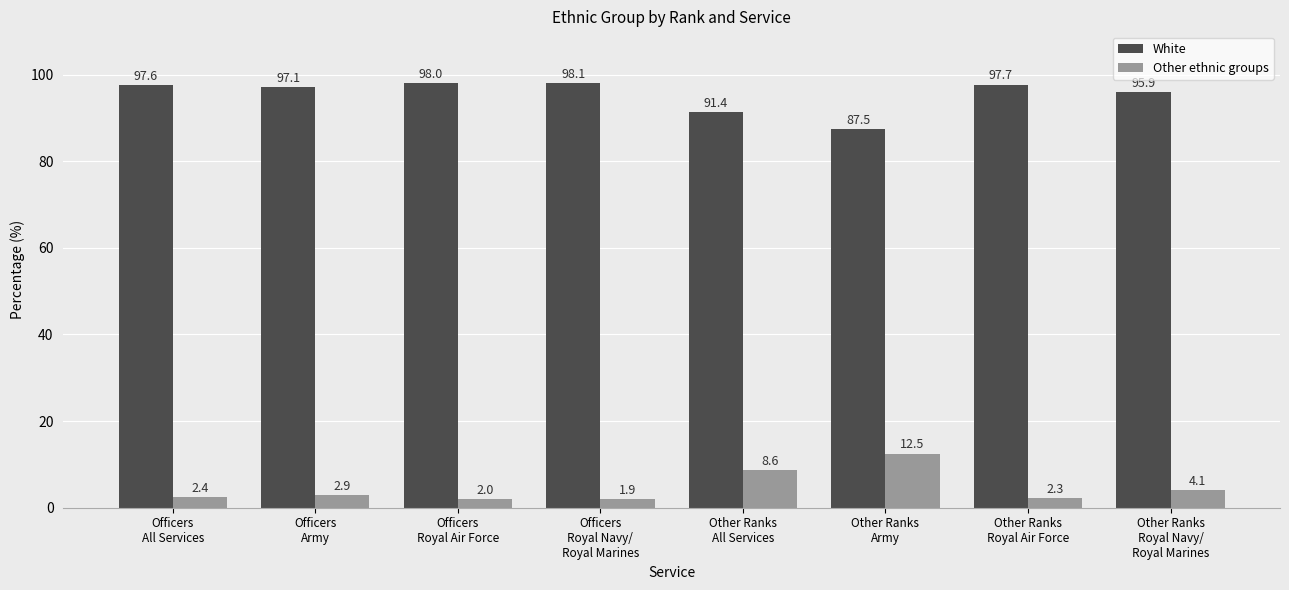

Reading left to right, transcribe all the data shown in this chart.

White: 97.6	97.1	98.0	98.1	91.4	87.5	97.7	95.9
Other ethnic groups: 2.4	2.9	2.0	1.9	8.6	12.5	2.3	4.1